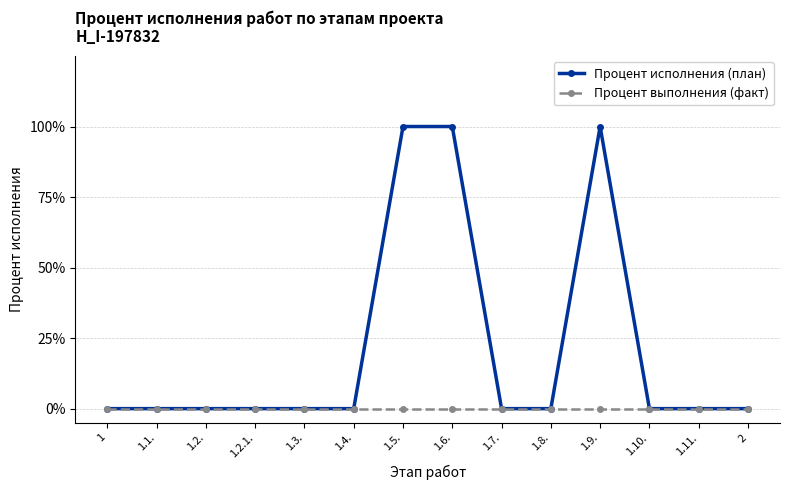

What are all the series names shown in the legend?

Процент исполнения (план), Процент выполнения (факт)